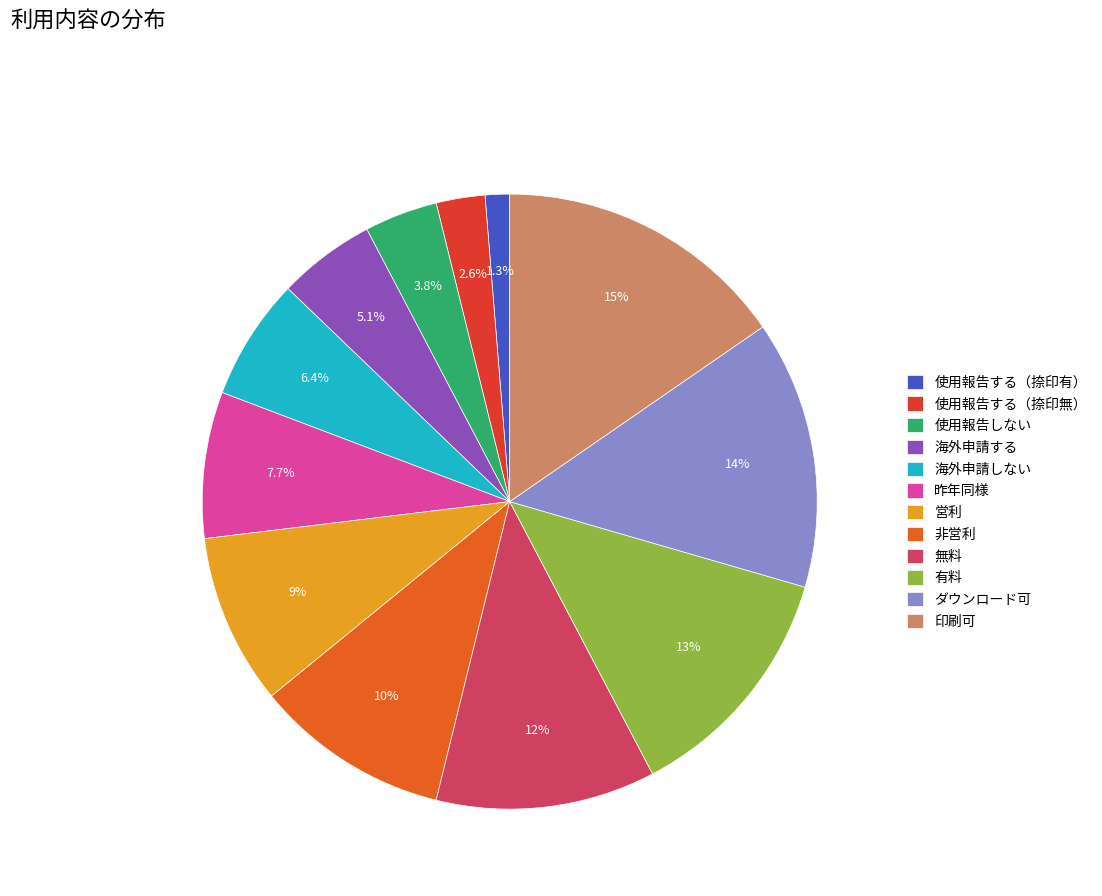

To the nearest percent, what percentage of the pie is 非営利?

10%